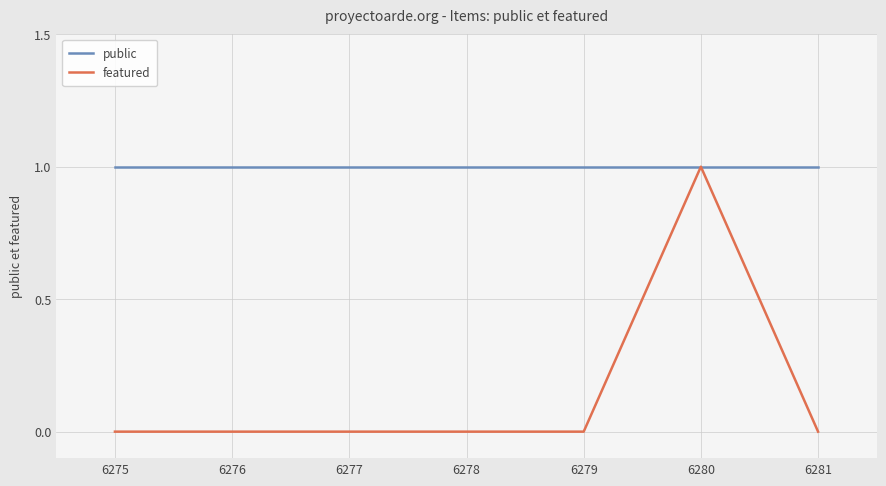

The value of public at 6280 is 0. True or false?

False